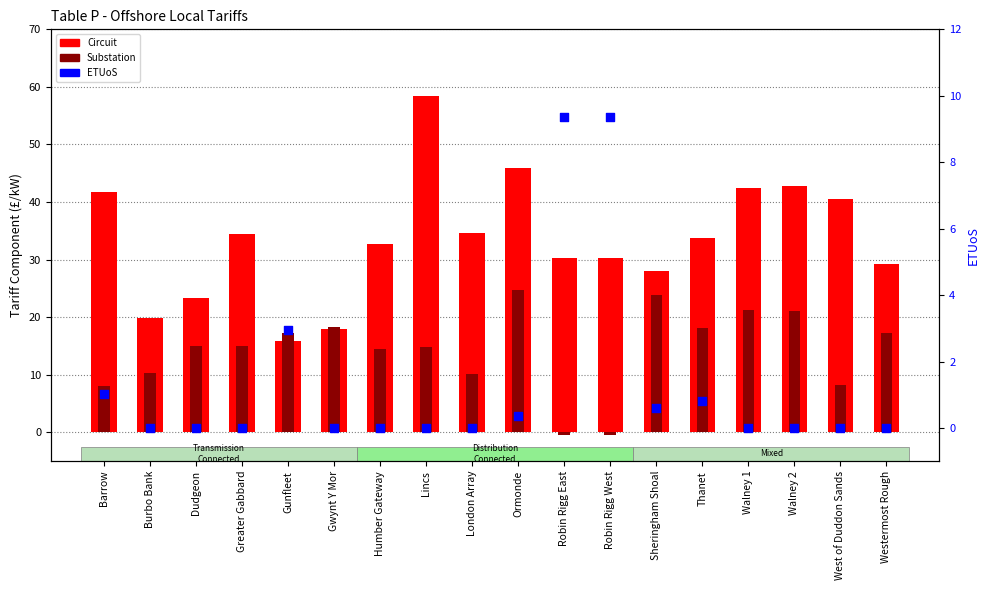

Is the value of Substation at Westermost Rough greater than the value of Circuit at Lincs?

No